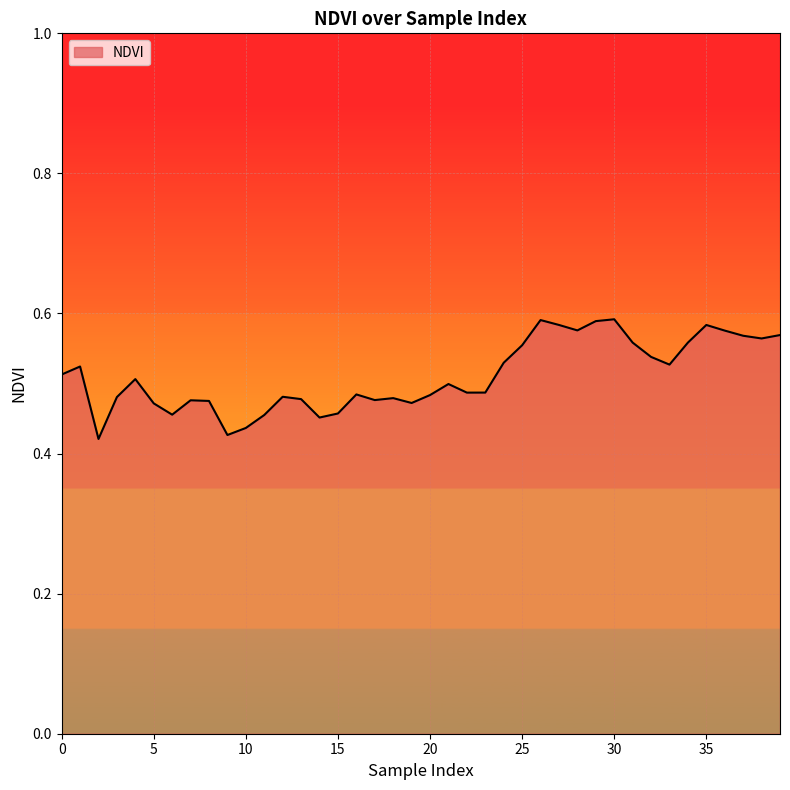

Does the chart display data point markers on the line(s)?

No